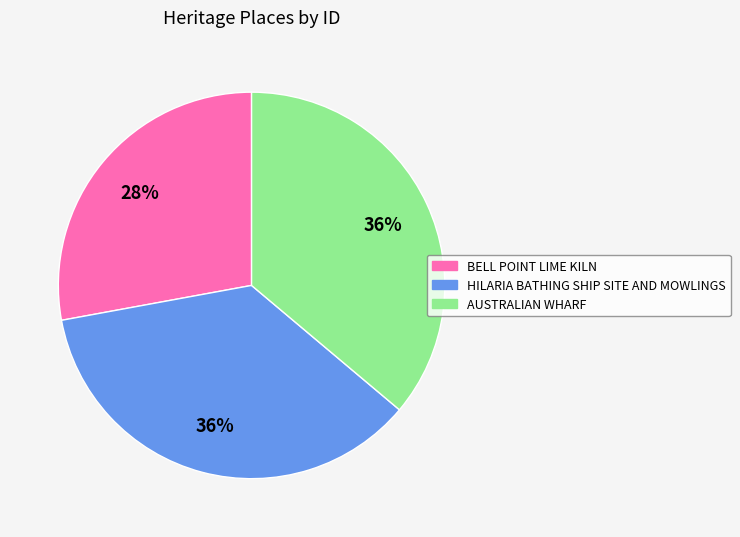

Count the number of slices in the pie.

3